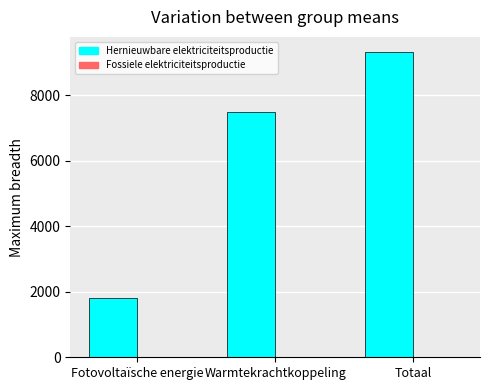

What is the change in value from Fotovoltaïsche energie to Warmtekrachtkoppeling?

+5673.5